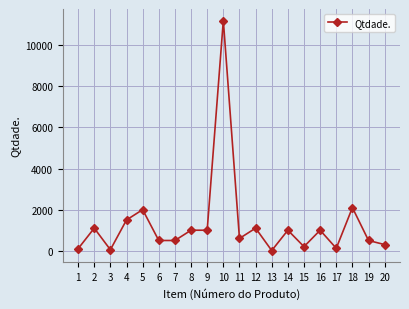

True or false: the data has more than 2 interior local peaks.

True